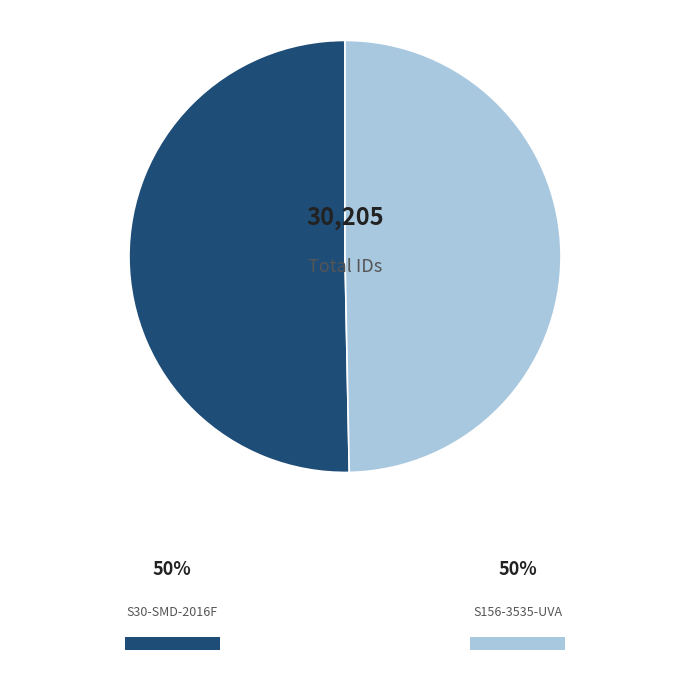

Do S156-3535-UVA and S30-SMD-2016F together represent more than half of the pie?

Yes